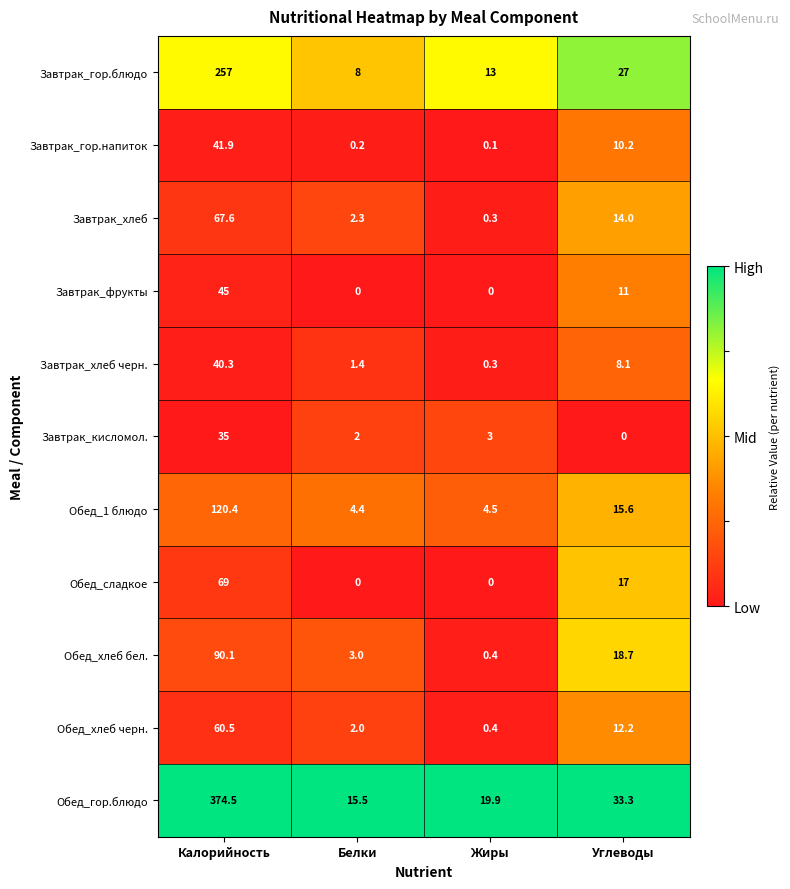

What is the total value across all series at Белки?

38.8